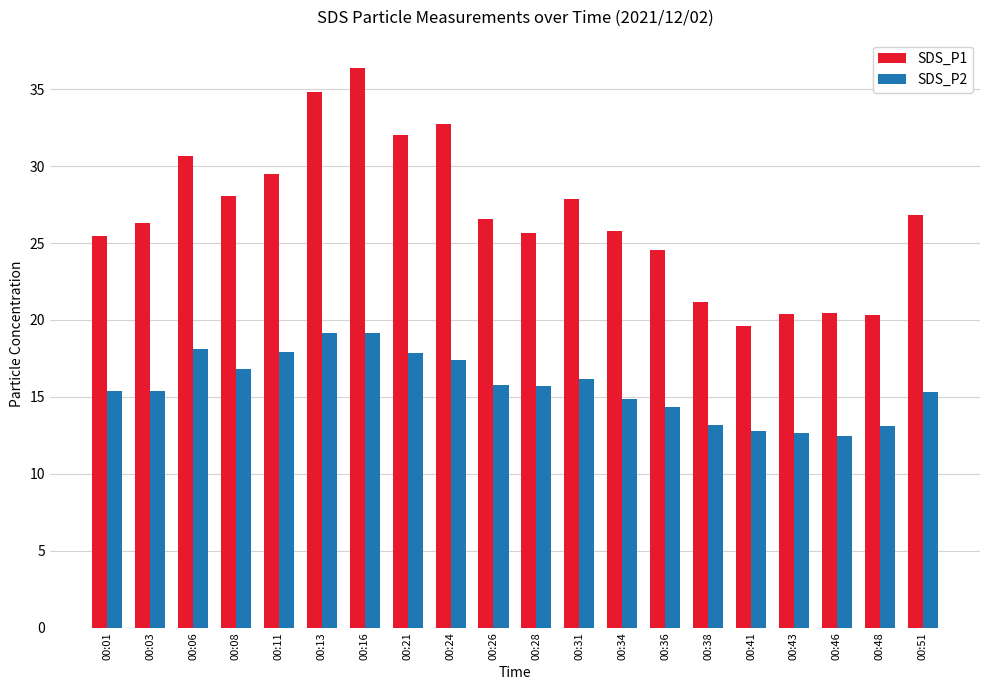

What value does the SDS_P2 series have at 00:13?

19.2